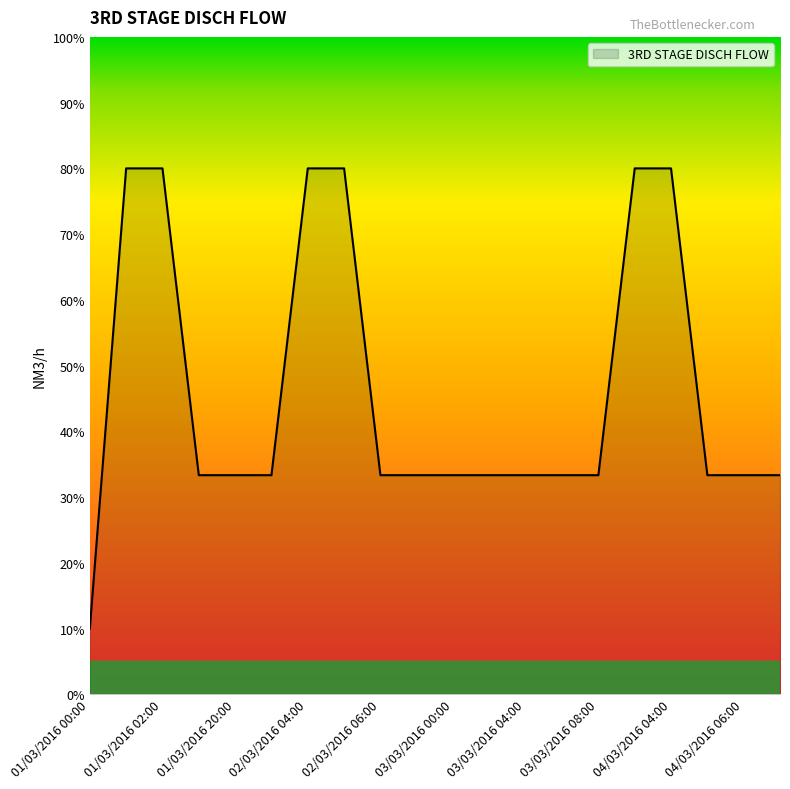

What is the smallest value displayed?

10.0